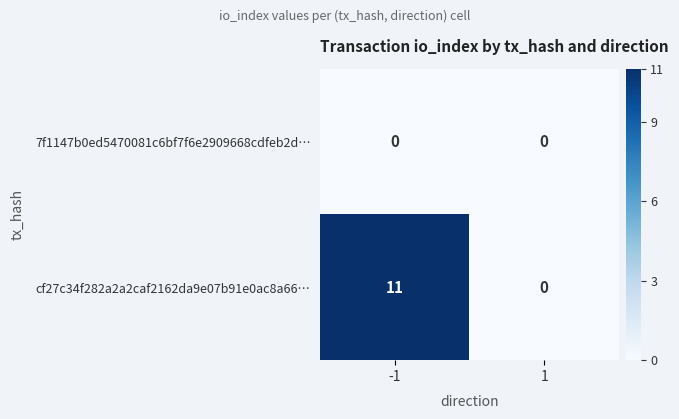

True or false: cf27c34f282a2a2caf2162da9e07b91e0ac8a66… has a value of 0 at 1.

True